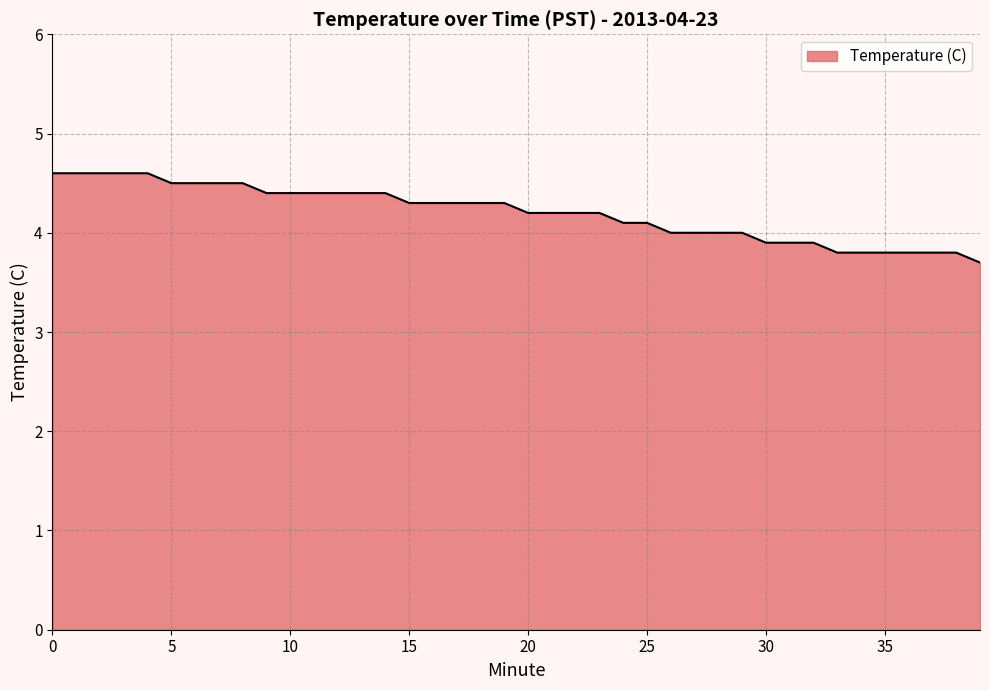

What is the minimum value shown in the chart?

3.7